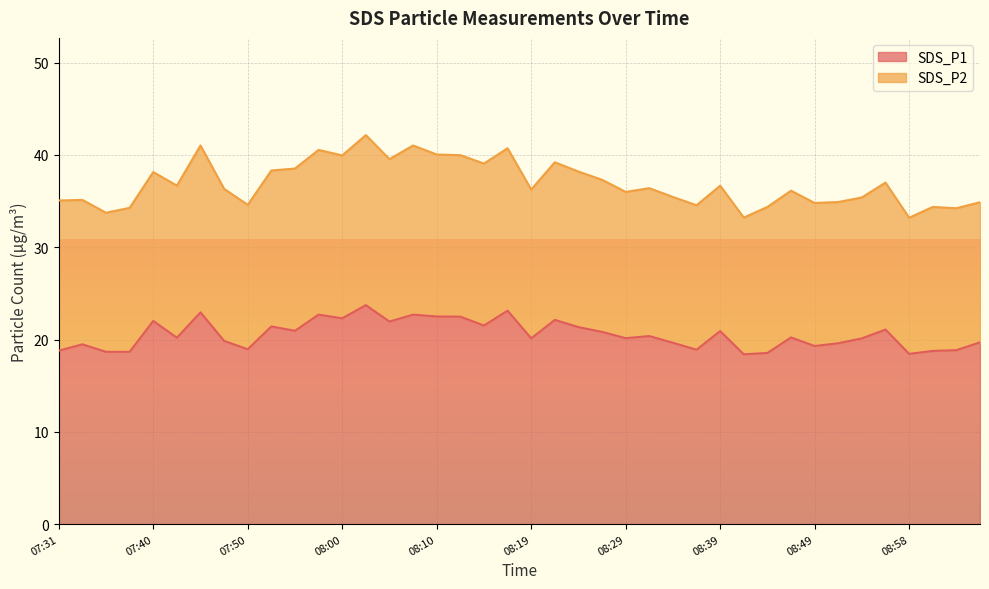

Rank the categories by value from highest to lowest.

08:02, 08:17, 07:45, 07:57, 08:07, 08:10, 08:12, 08:00, 08:22, 07:40, 08:05, 08:15, 07:53, 08:24, 08:56, 07:55, 08:39, 08:27, 08:32, 08:46, 07:43, 08:29, 08:19, 08:54, 07:48, 09:06, 08:34, 08:51, 07:33, 08:49, 07:50, 08:36, 09:03, 07:31, 09:01, 07:35, 07:38, 08:44, 08:58, 08:41